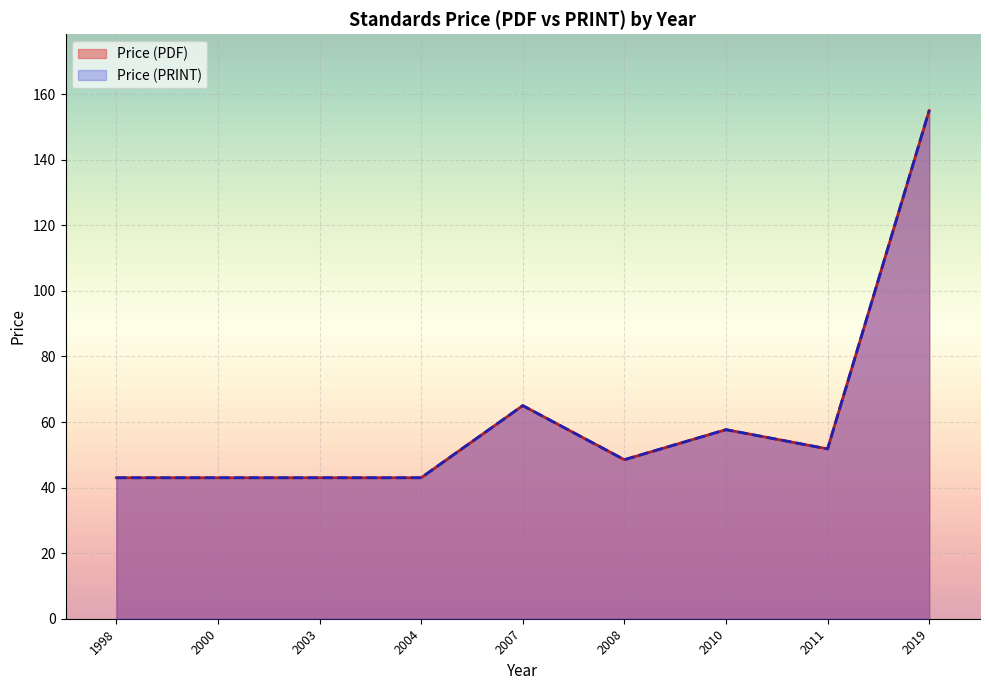

True or false: Price (PRINT) and Price (PDF) intersect in this chart.

False